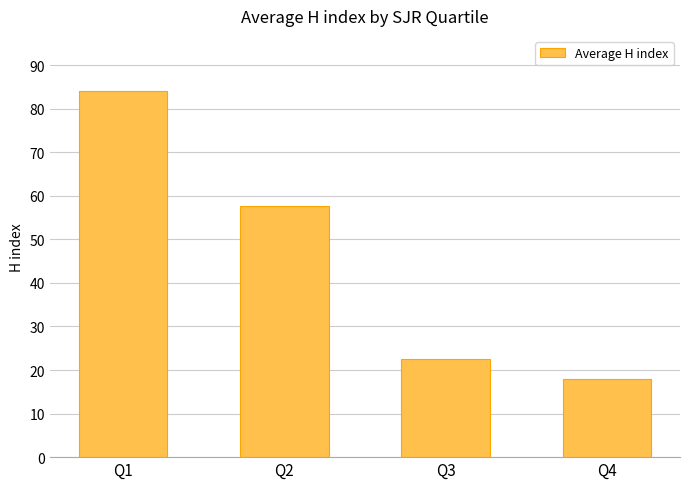

What is the value of the 2nd bar from the left?

57.7